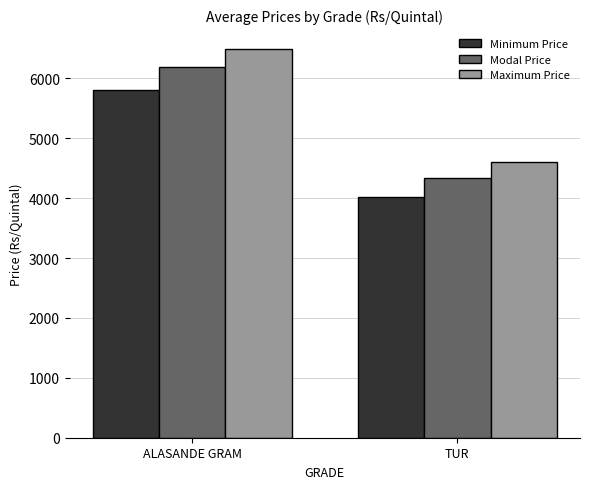

Which series has the largest range (max minus min)?

Maximum Price